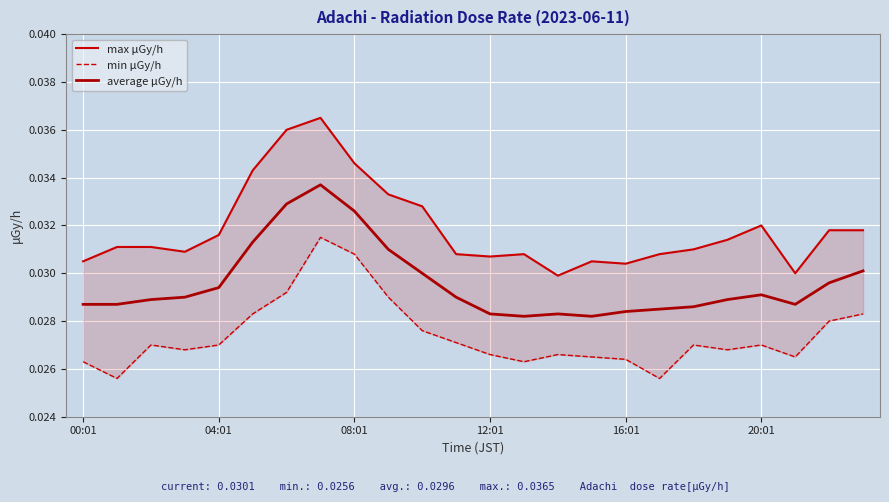

At how many categories does at least one series exceed 0?

24